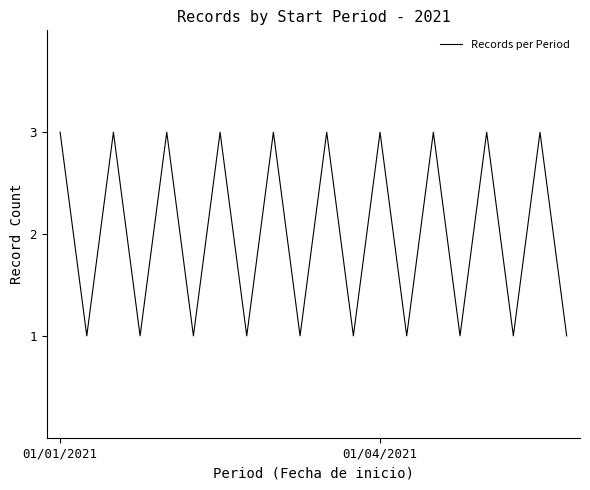

What is the greatest value displayed?

3